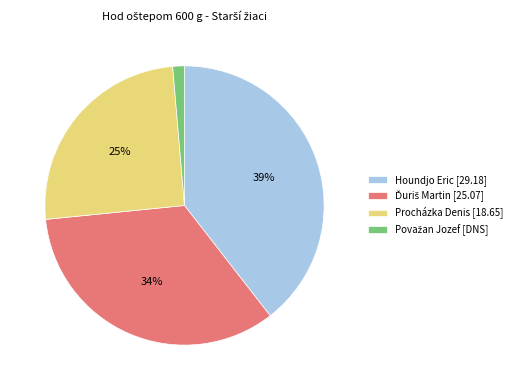

To the nearest percent, what is the average slice percentage?

25%